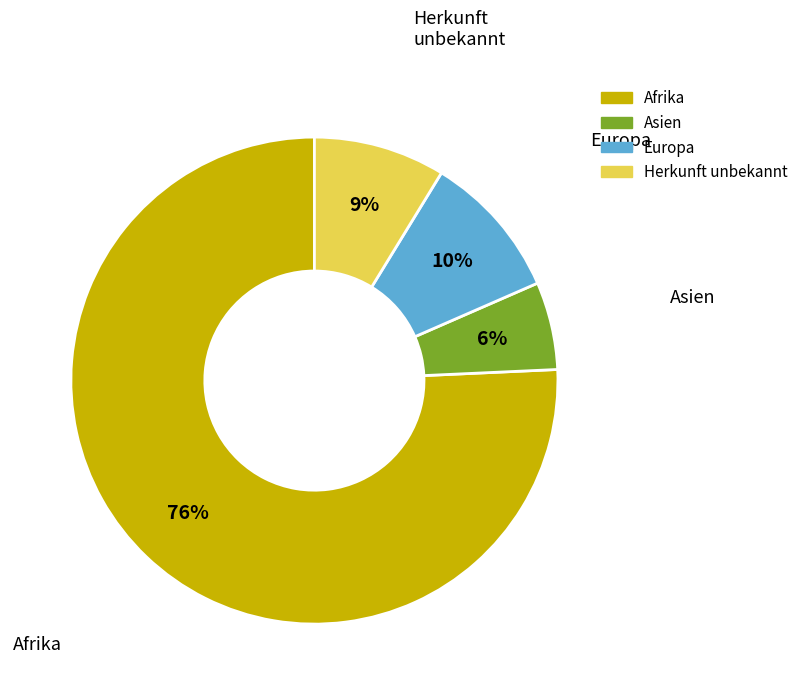

Is the sum of Herkunft unbekannt and Asien greater than half?

No